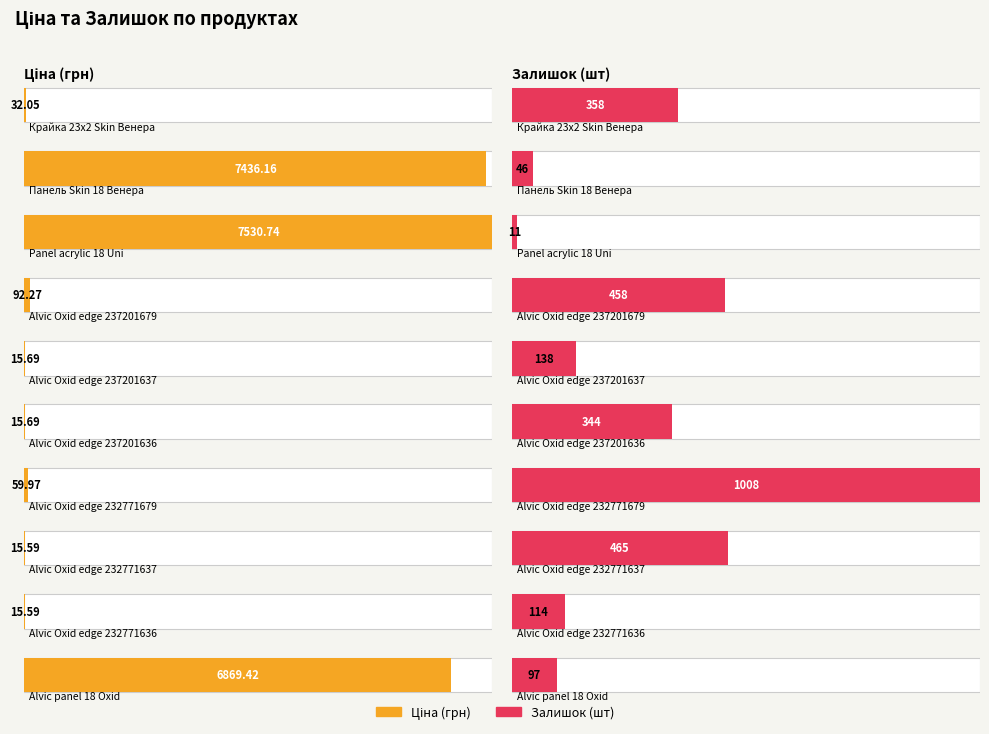

What is the average value of the Залишок series?

303.9